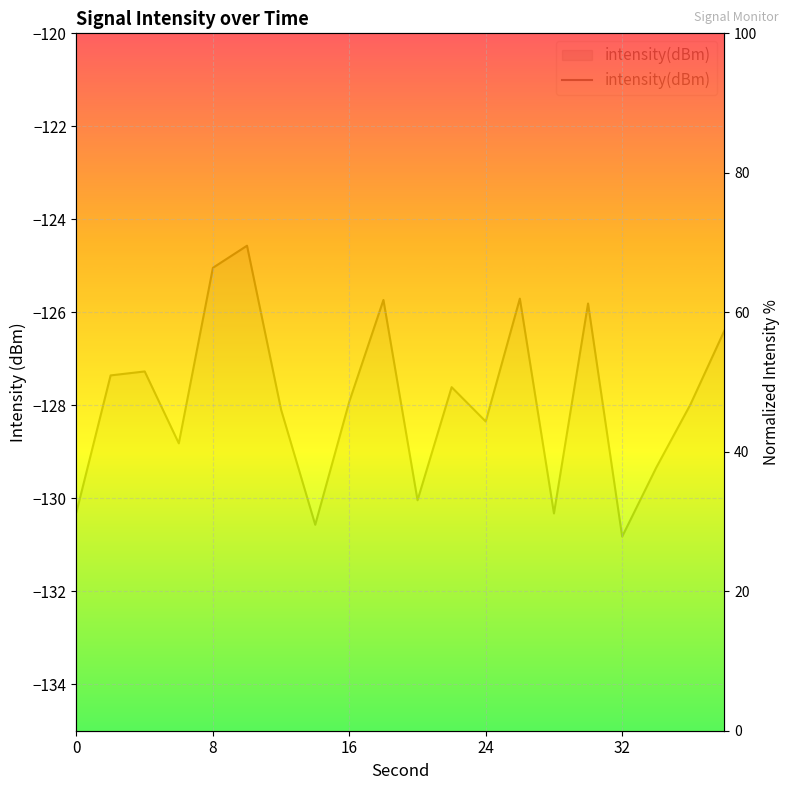

What is the difference between the second highest and minimum values?

38.5